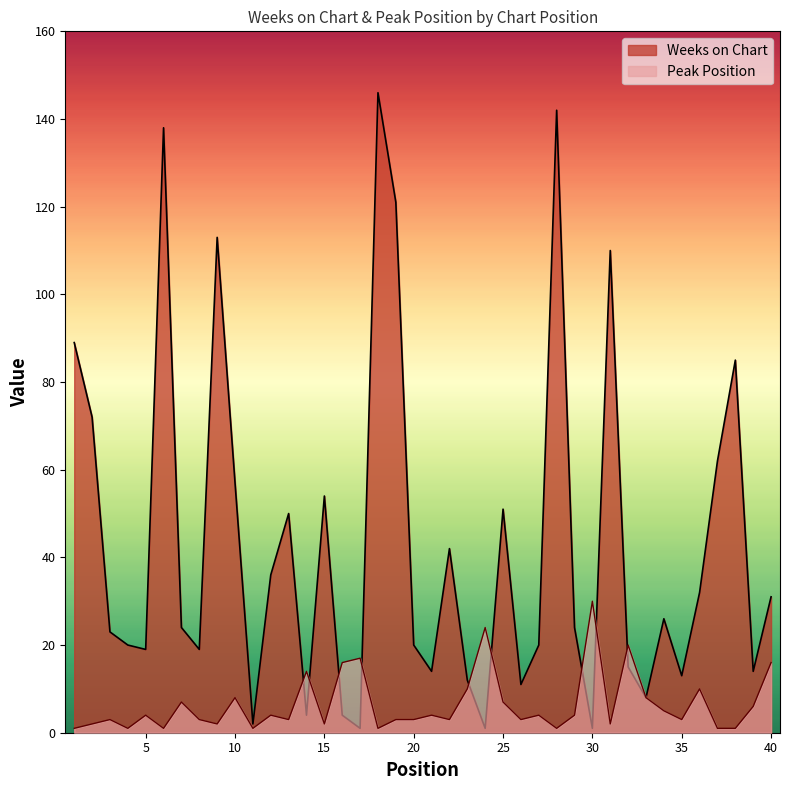

What is the difference between the highest and lowest values at 3?

20